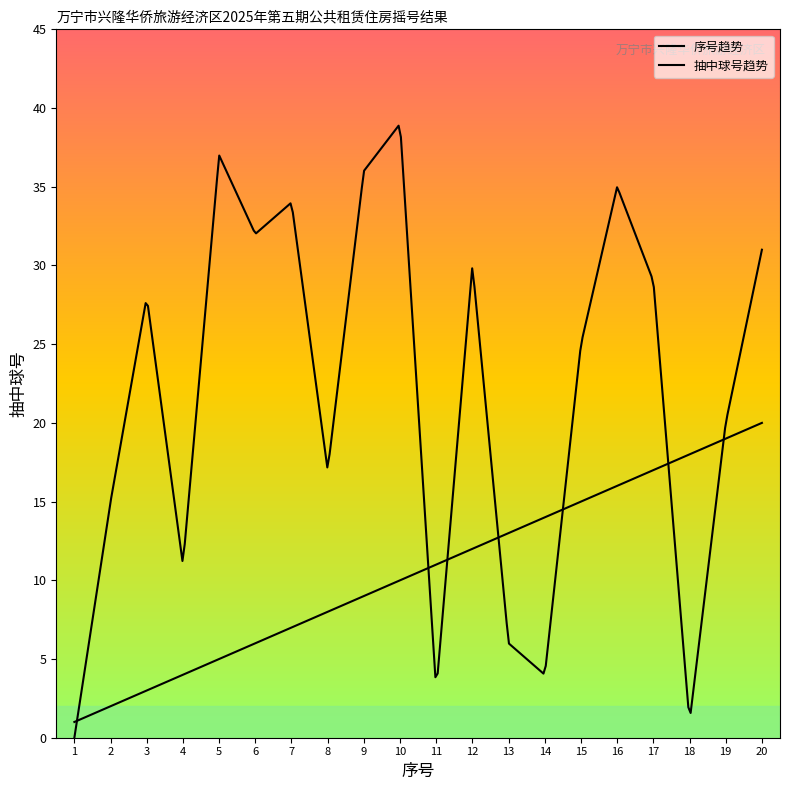

Does the chart display data point markers on the line(s)?

No